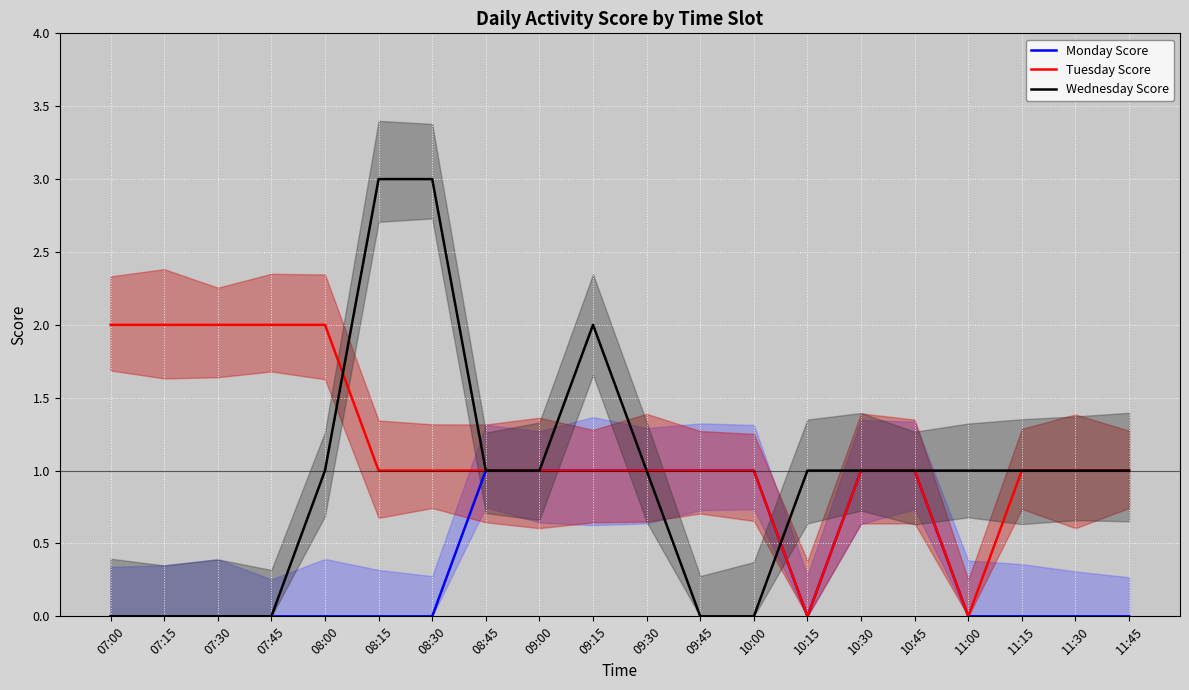

In Monday Score, how many points are lower than both neighbors (excluding endpoints)?

1